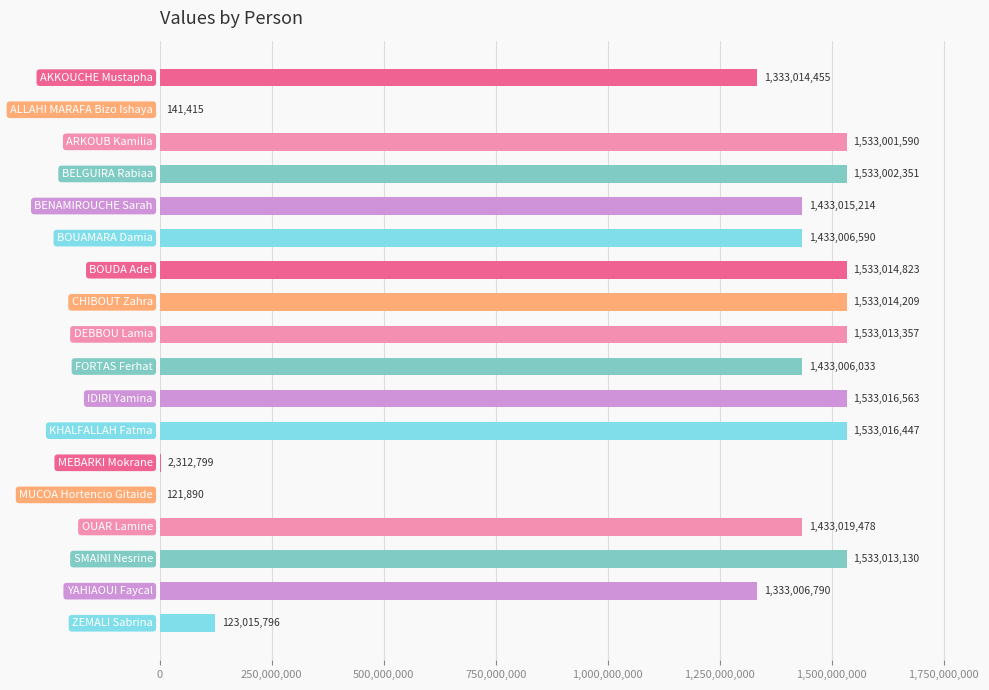

The value at YAHIAOUI Faycal is 1333006790. True or false?

True